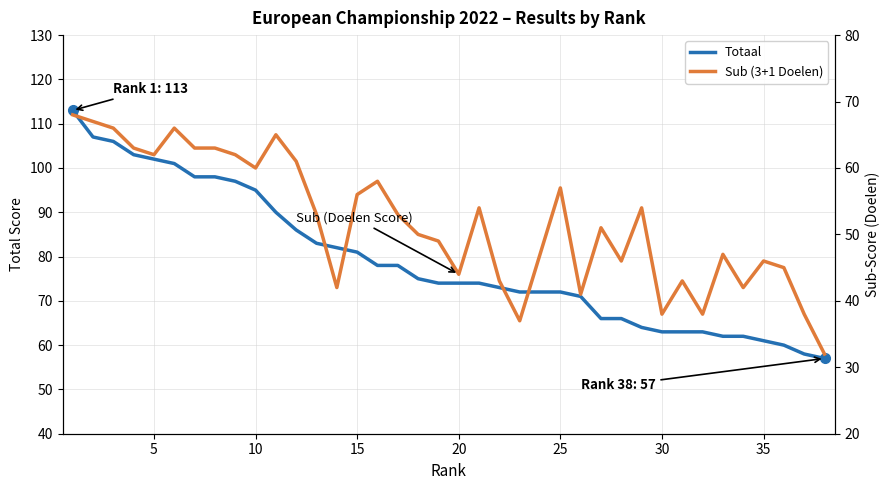

True or false: Totaal and Sub (3+1 Doelen) intersect in this chart.

False